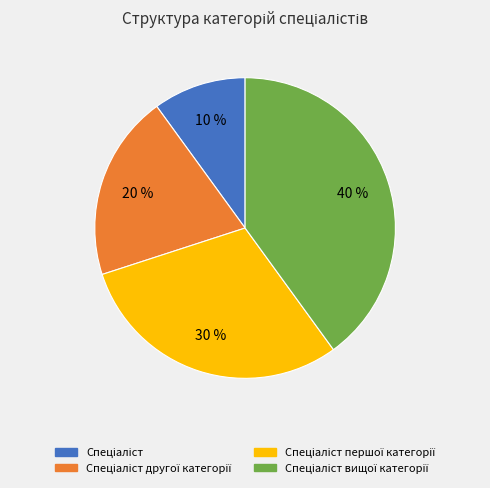

Count the number of slices in the pie.

4